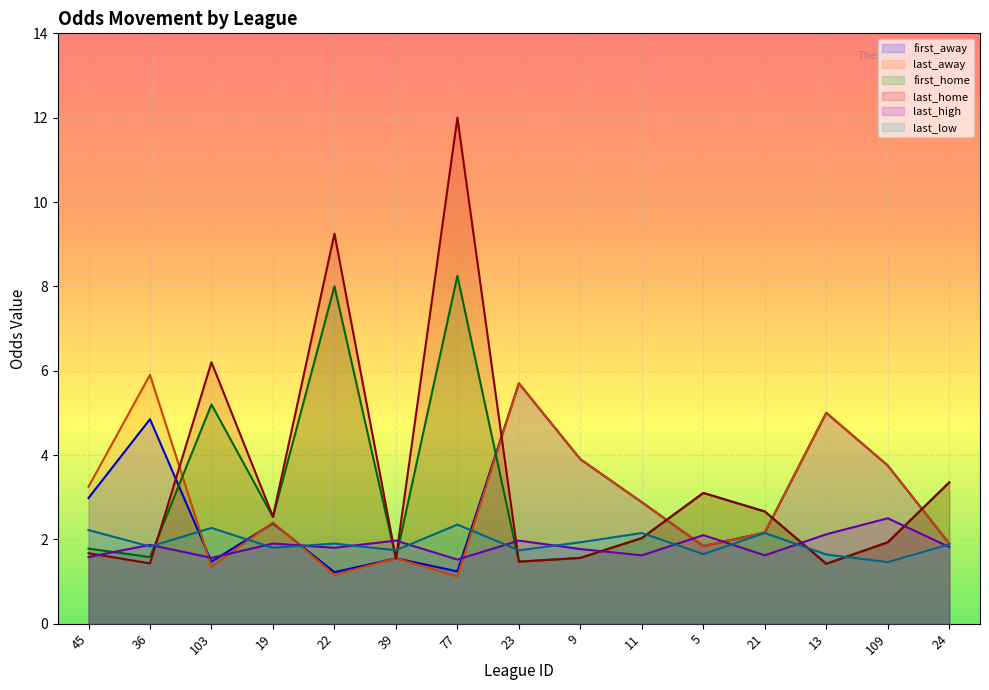

Where does the last_home series first go above 2?

103